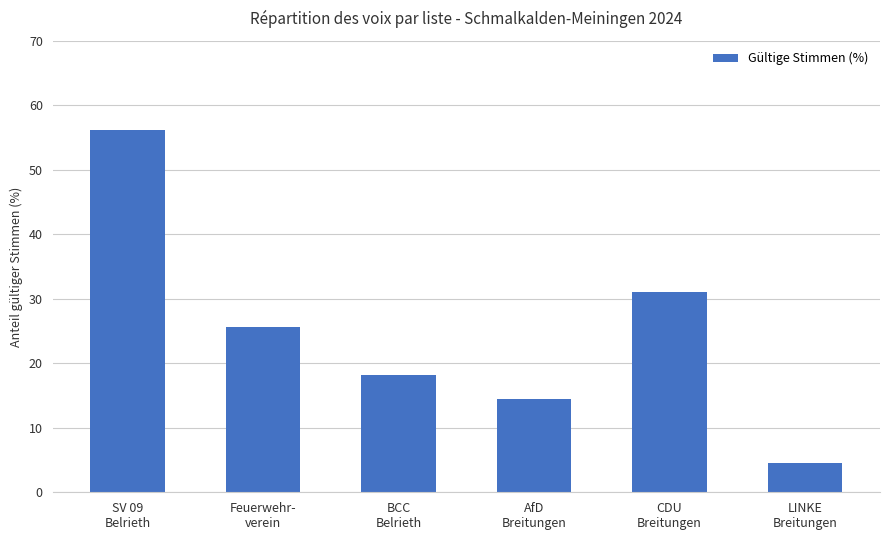

At which label is the value closest to 30?

CDU
Breitungen